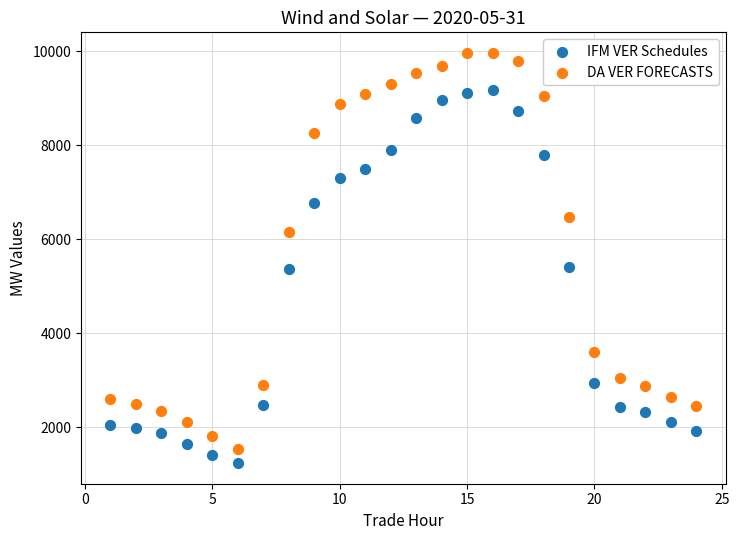

Which series reaches the minimum Y coordinate?

IFM VER Schedules